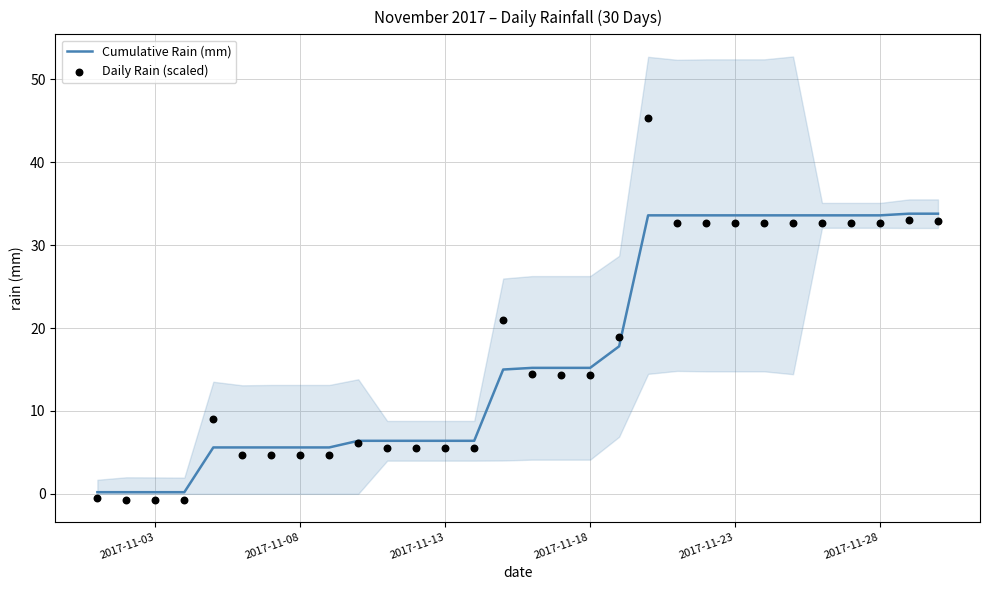

The value of Cumulative Rain (mm) at 2017-11-08 is 9.1. True or false?

False